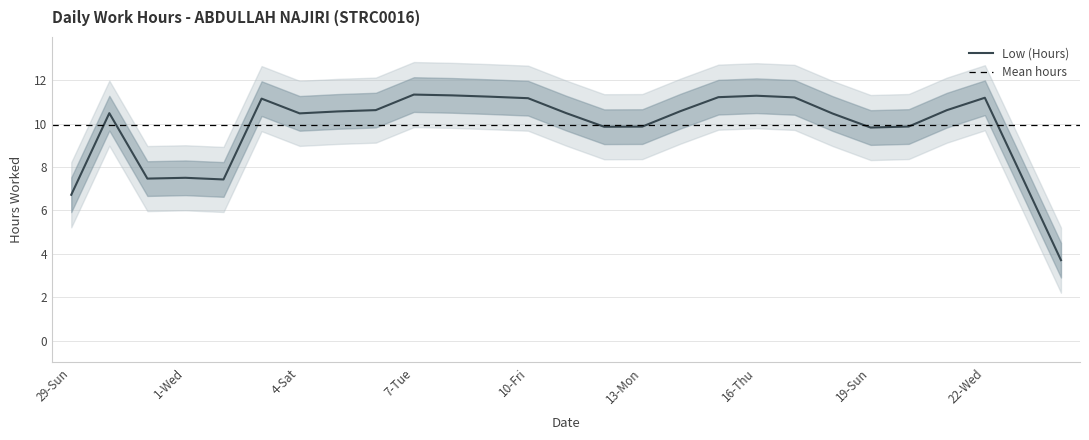

The Low (Hours) series shows 14.9 at 10-Fri. True or false?

False